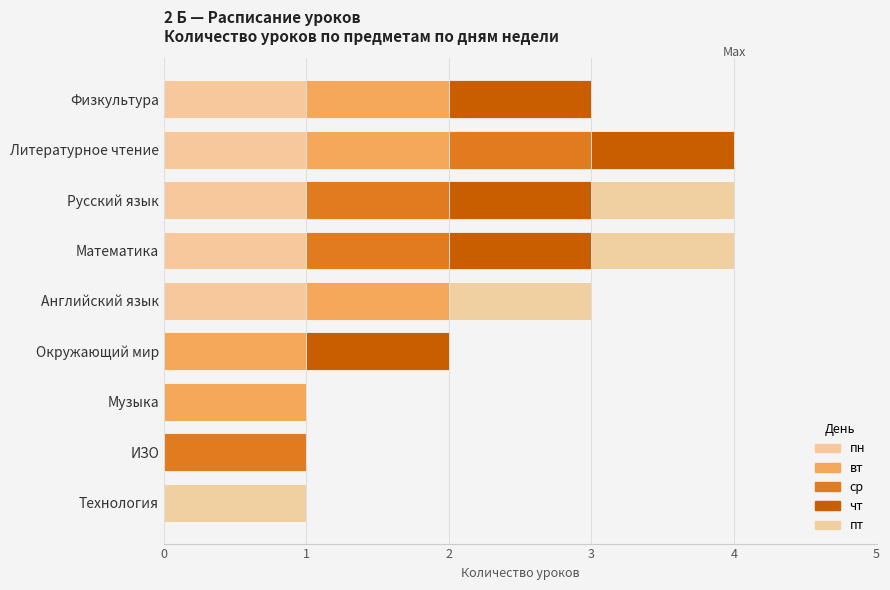

Reading right to left, list all the values displayed in this chart.

пн: 0	0	0	0	1	1	1	1	1
вт: 0	0	1	1	1	0	0	1	1
ср: 0	1	0	0	0	1	1	1	0
чт: 0	0	0	1	0	1	1	1	1
пт: 1	0	0	0	1	1	1	0	0